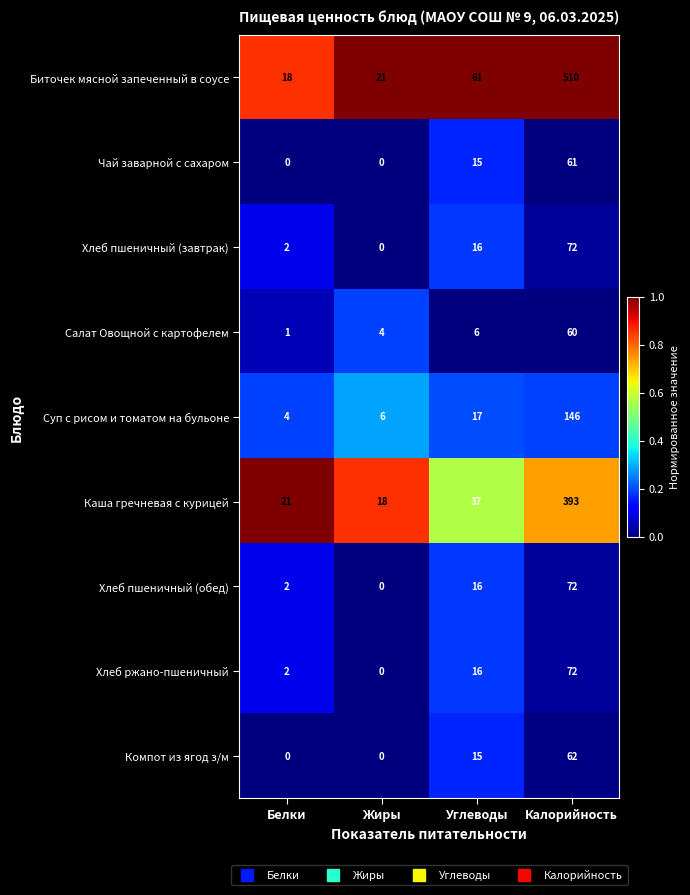

The value of Биточек мясной запеченный в соусе at Белки is 18. True or false?

True